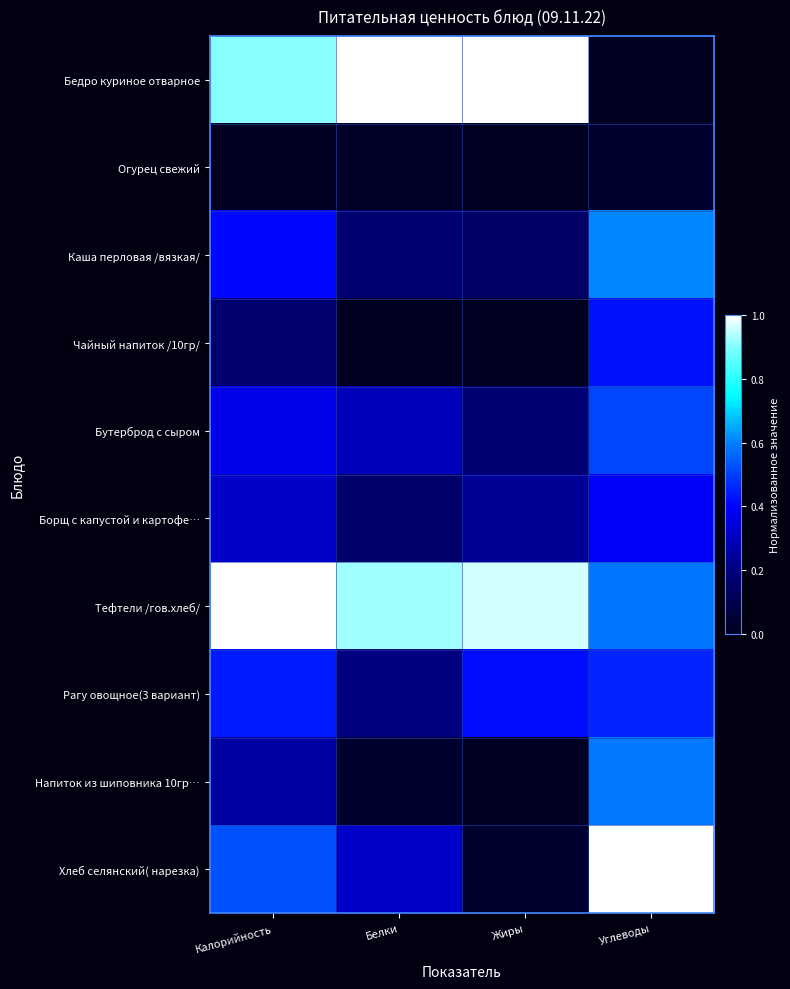

Between Калорийность and Белки, which is larger?

Белки